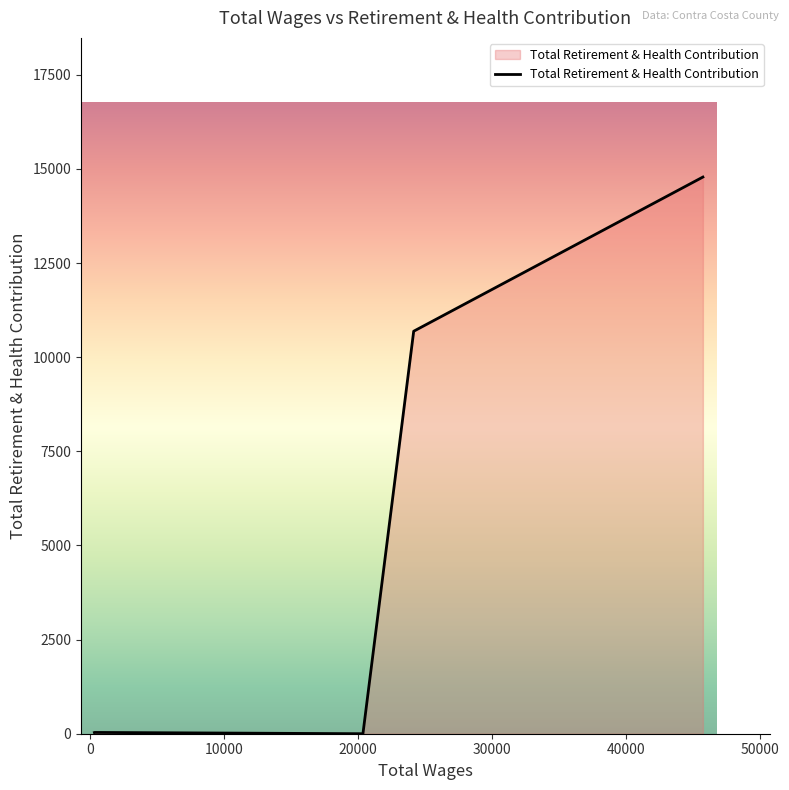

What is the sum of all values?

25543